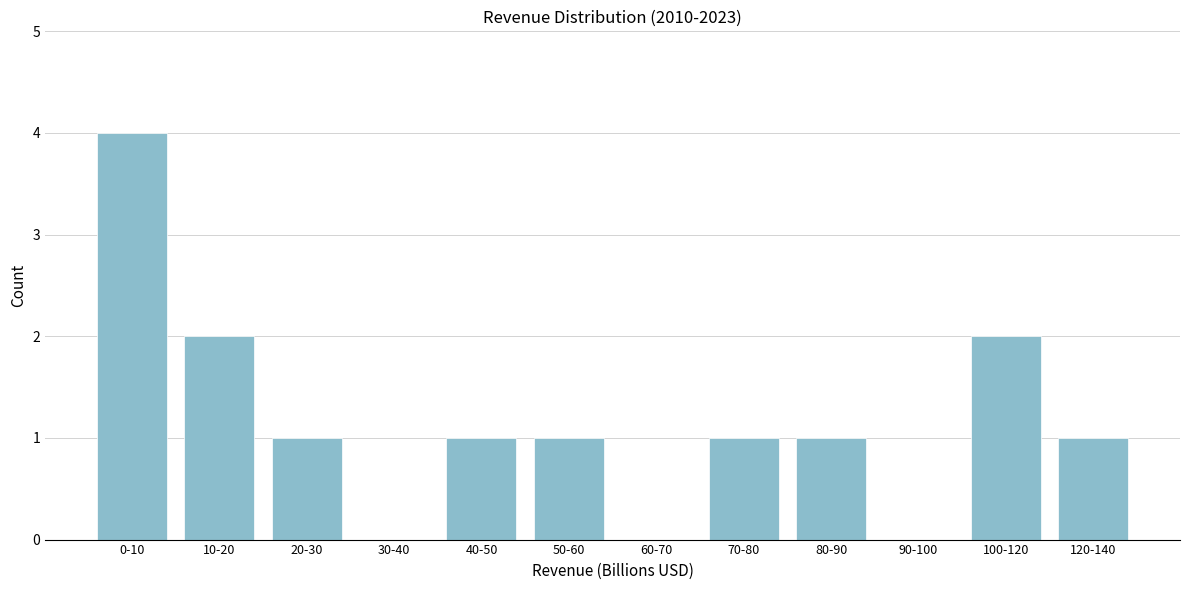

Reading right to left, what are all the values shown in this chart?

120-140=1	100-120=2	90-100=0	80-90=1	70-80=1	60-70=0	50-60=1	40-50=1	30-40=0	20-30=1	10-20=2	0-10=4